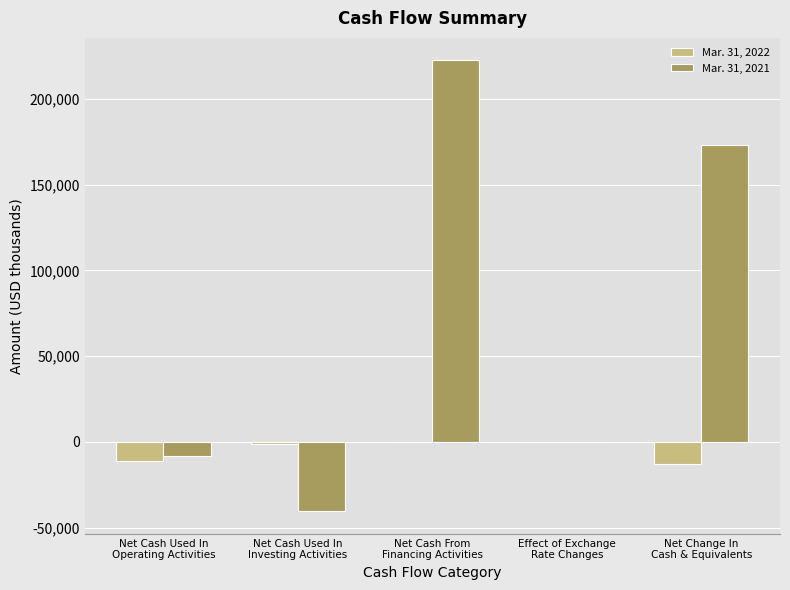

Which category has the highest value in the Mar. 31, 2021 series?

Net Cash From
Financing Activities